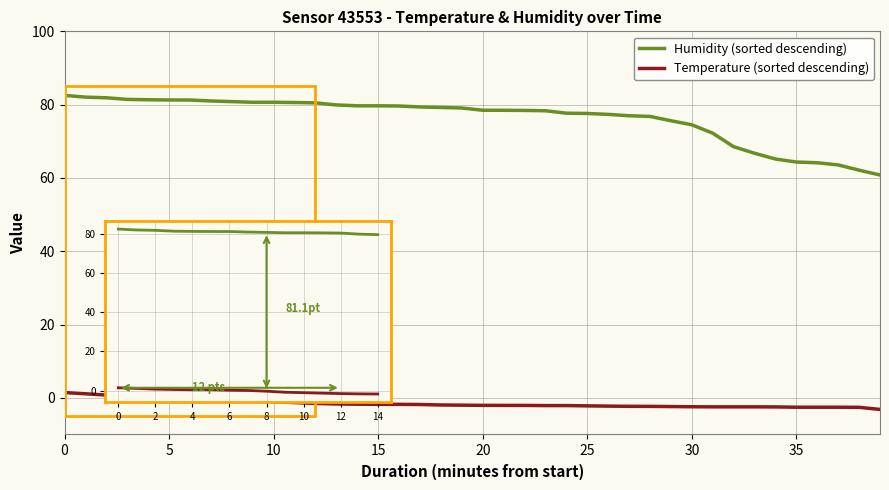

Which series has the largest total across all categories?

Humidity (sorted descending)